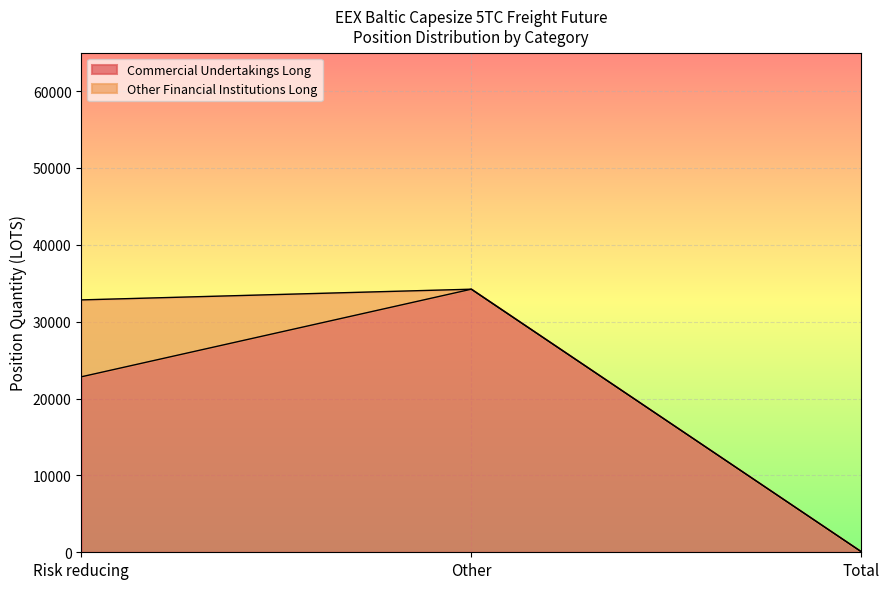

At which category does the chart reach its peak across all series?

Other